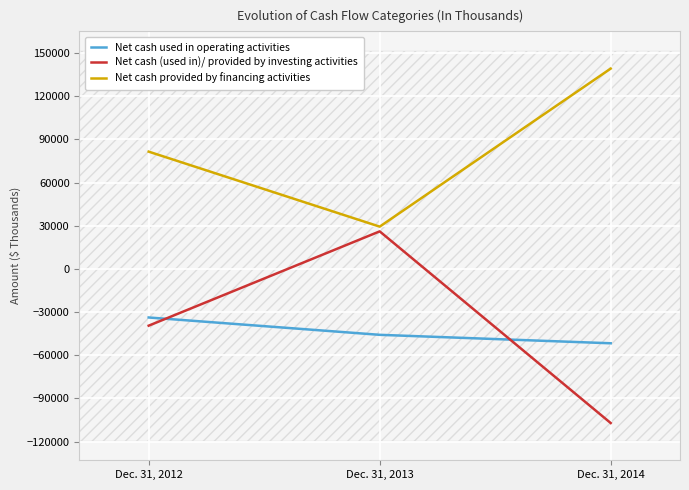

Reading left to right, extract all data points from this chart.

Net cash used in operating activities: -33744	-45794	-51669
Net cash (used in)/ provided by investing activities: -39431	26083	-107076
Net cash provided by financing activities: 81478	29380	139179